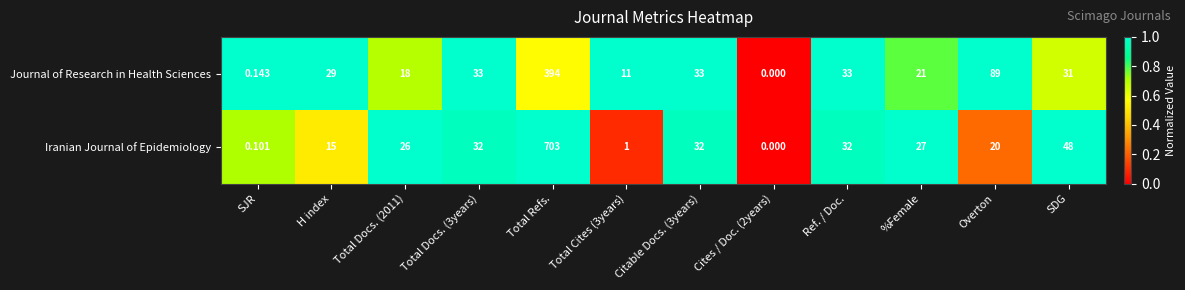

How many data points does each series have?

12